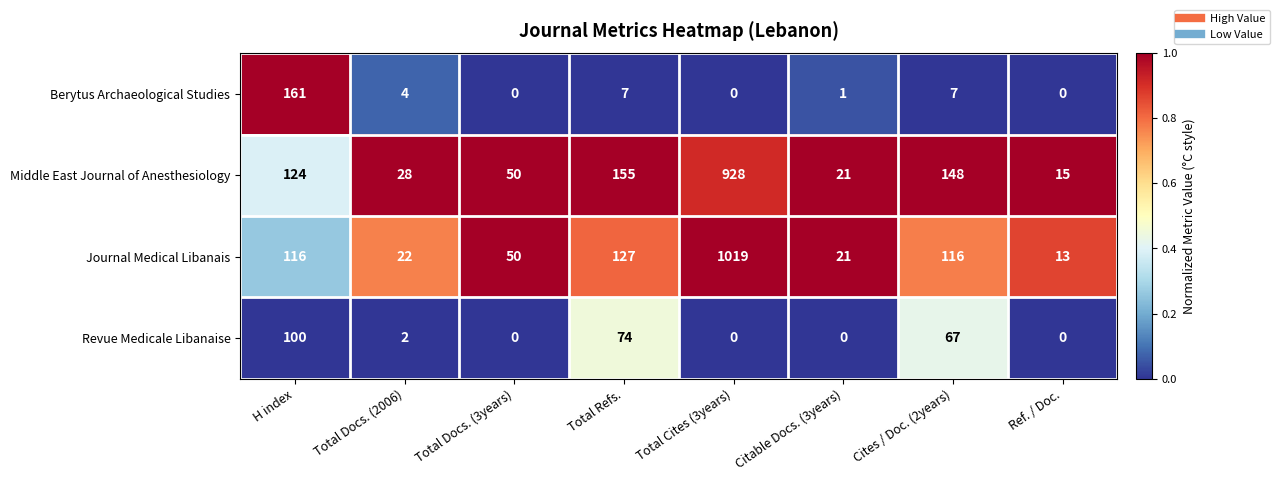

At which category is the sum across all series the highest?

Total Cites (3years)